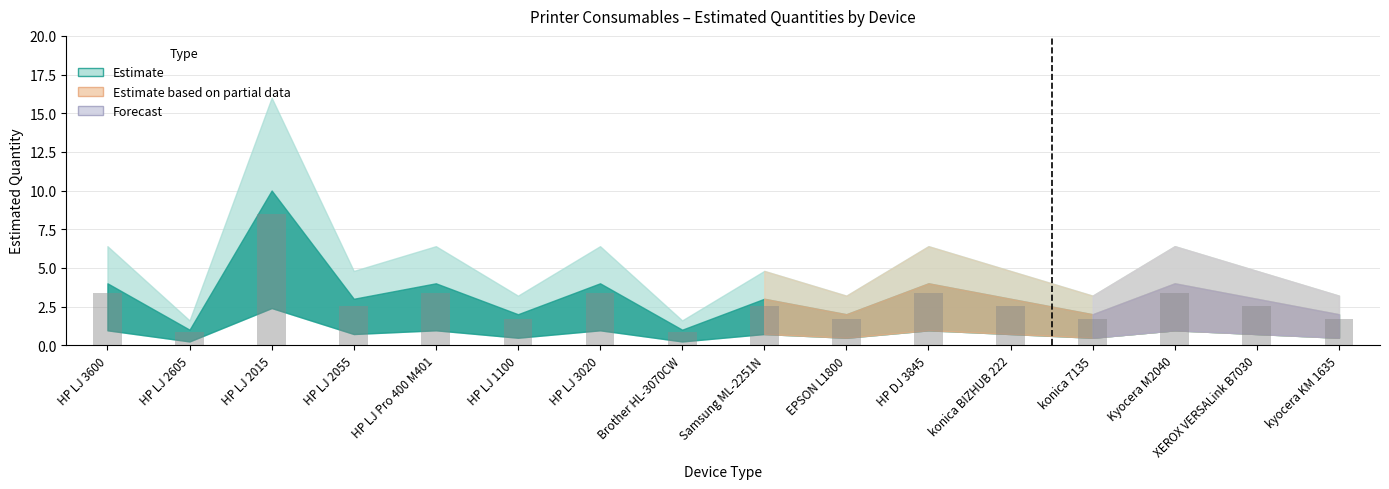

What is the value of the 1st bar from the left?

3.4